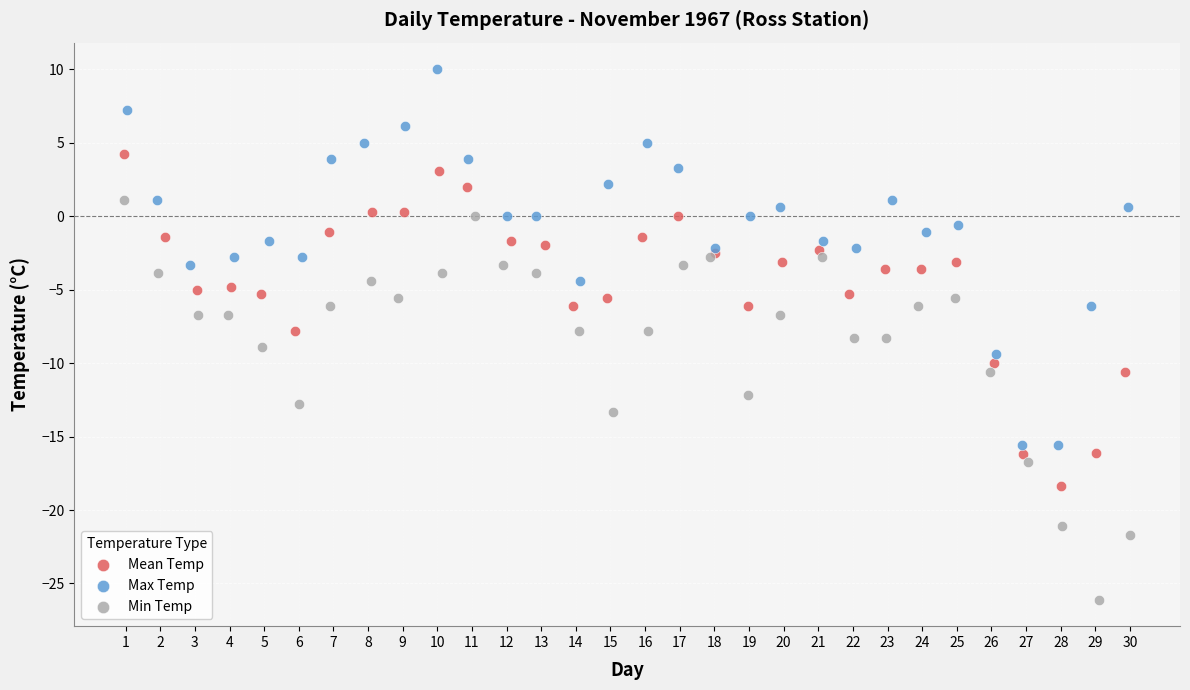

Which series has the widest spread of Y values?

Min Temp